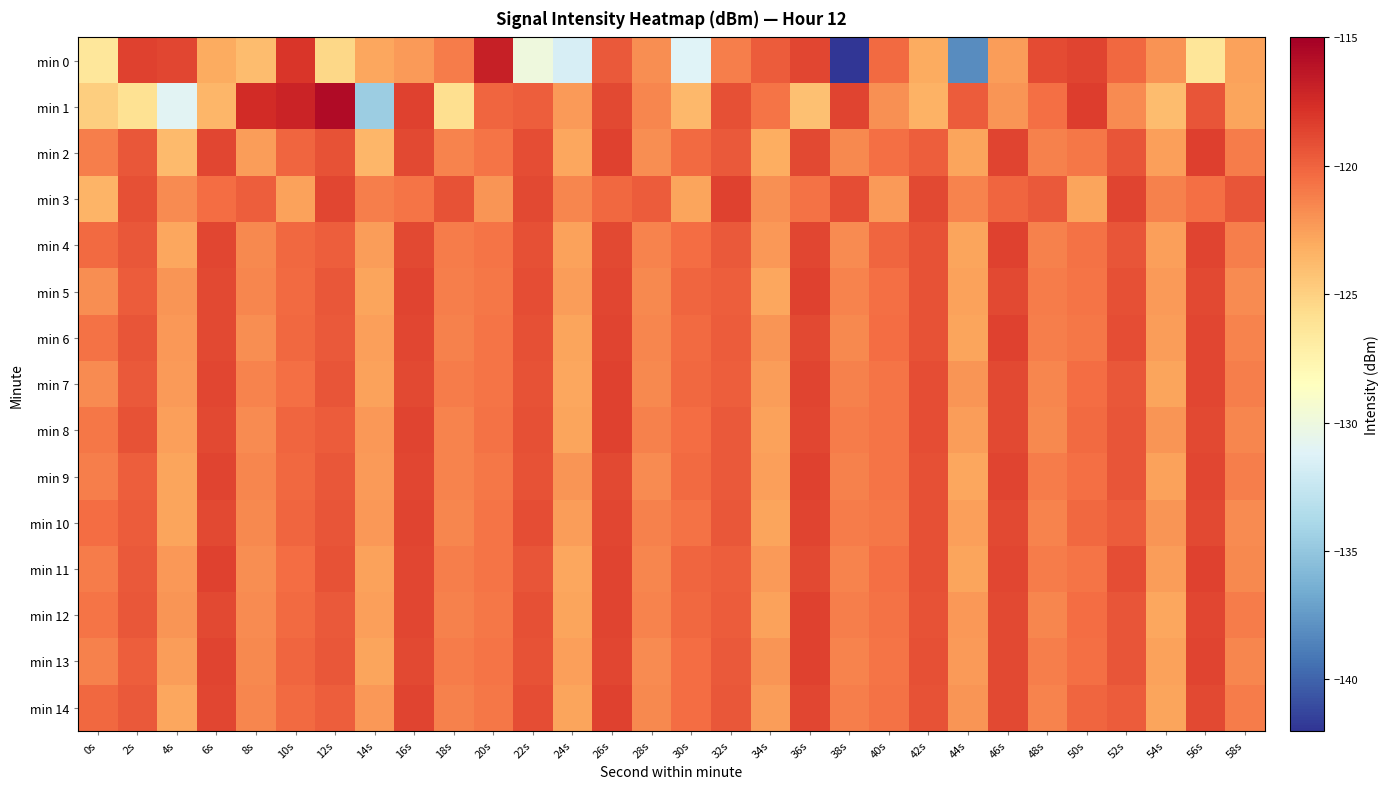

What is the smallest value displayed?

-142.1